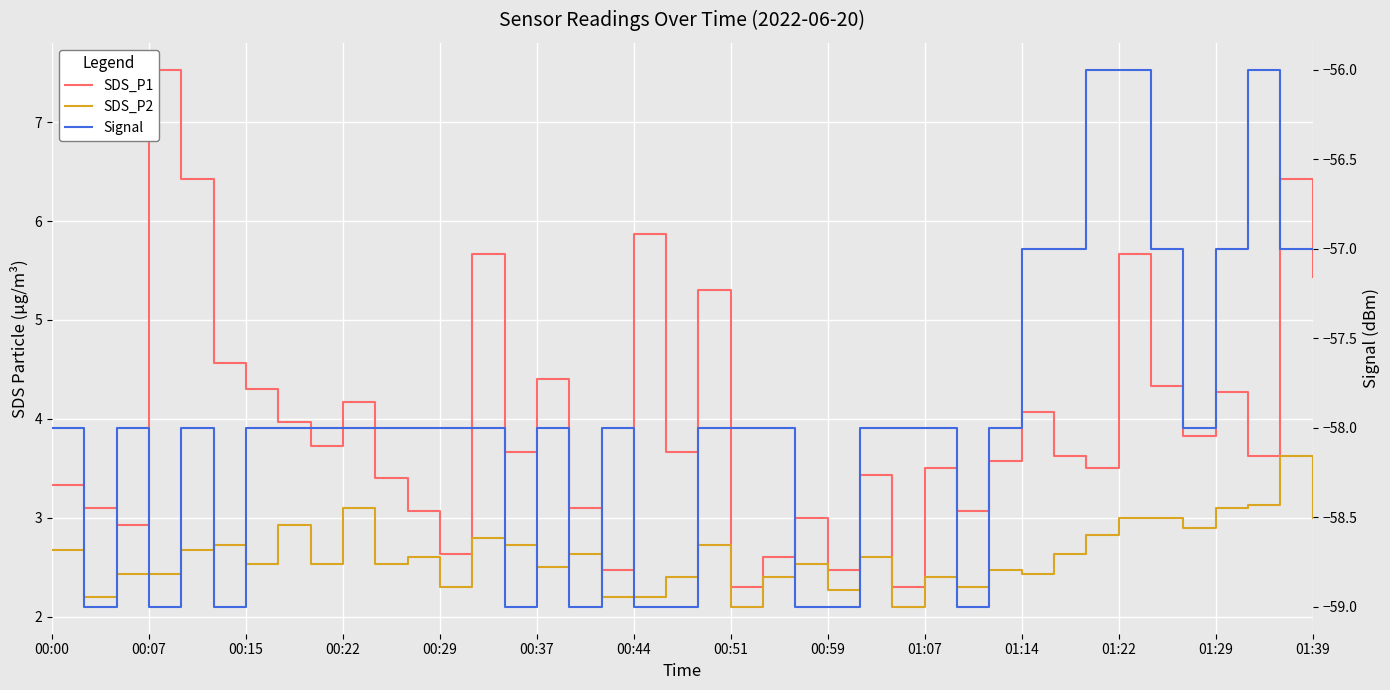

What is the difference between the maximum and minimum values in the SDS_P2 series?

1.5